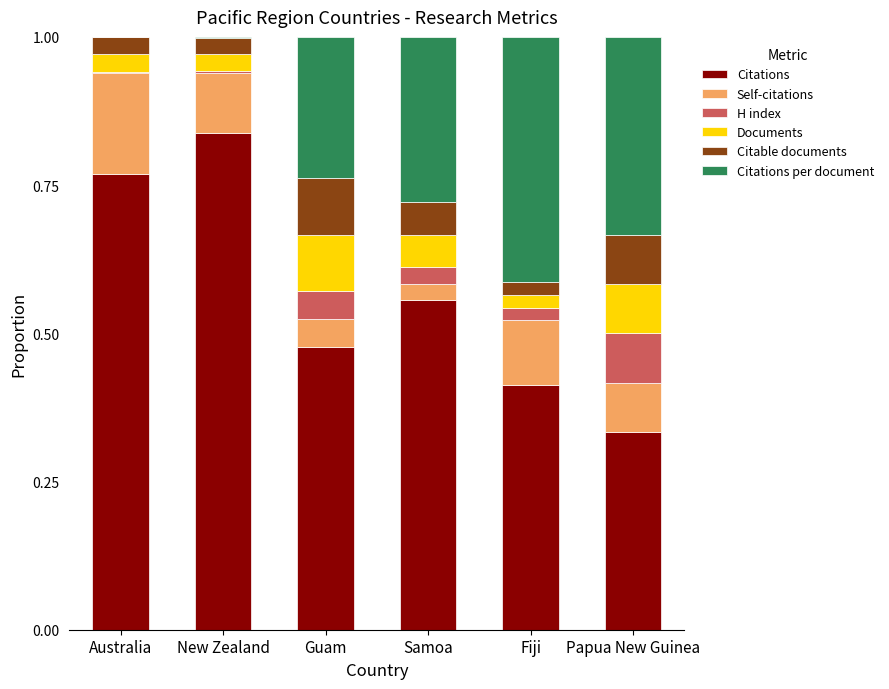

At which label does Citations reach its peak?

New Zealand